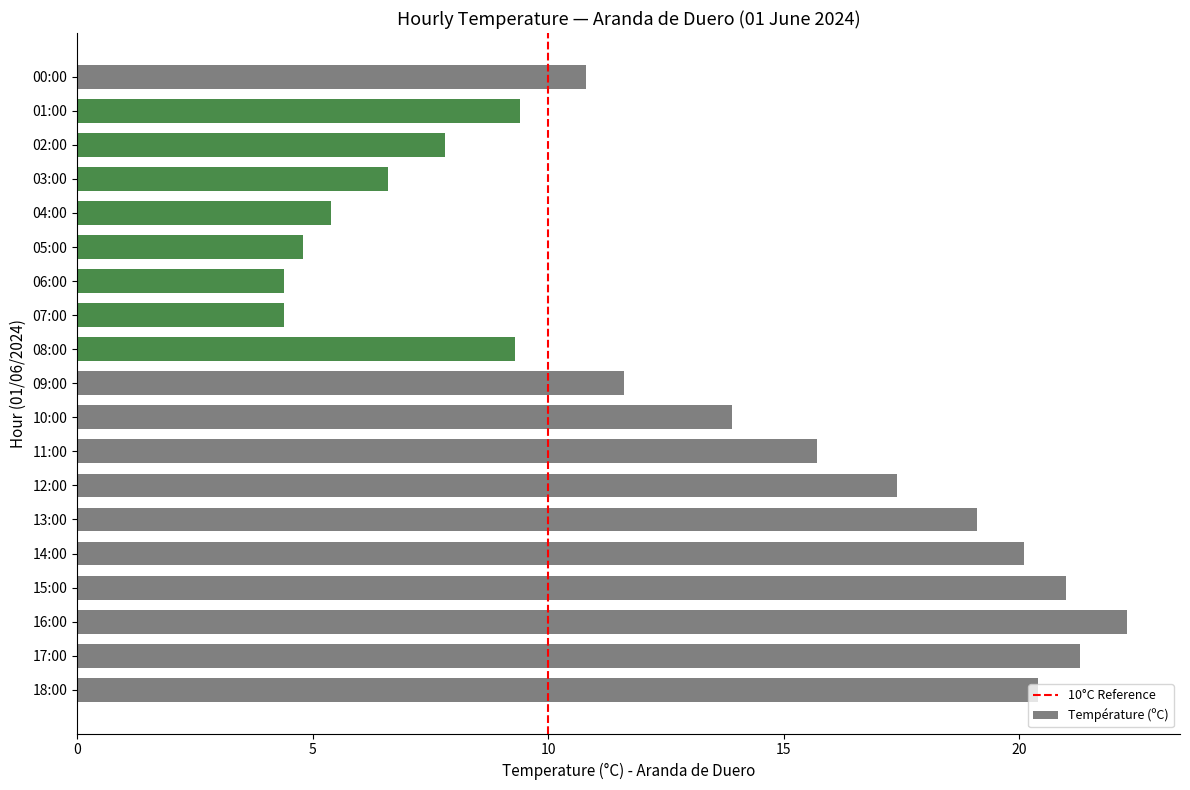

What is the greatest value displayed?

22.3